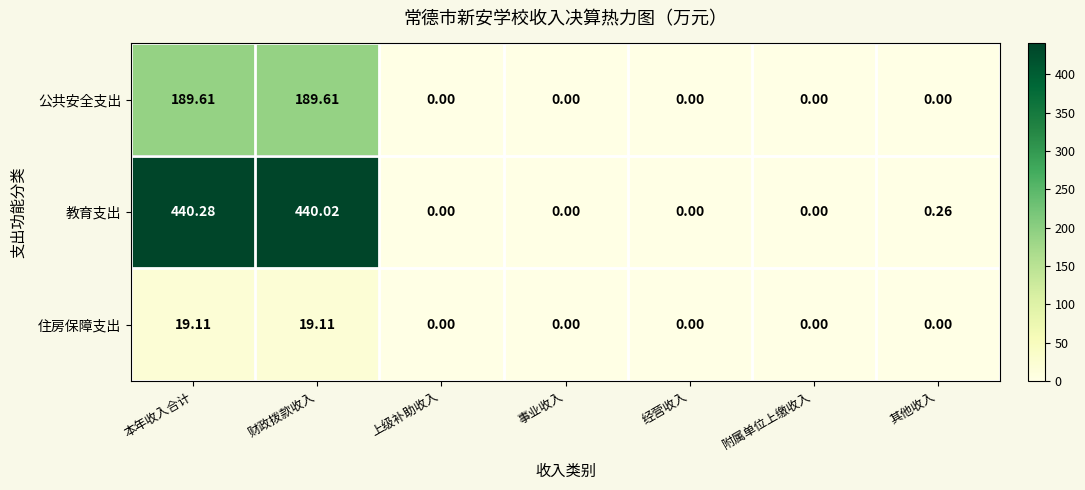

List the series in order of their overall mean, lowest first.

住房保障支出, 公共安全支出, 教育支出